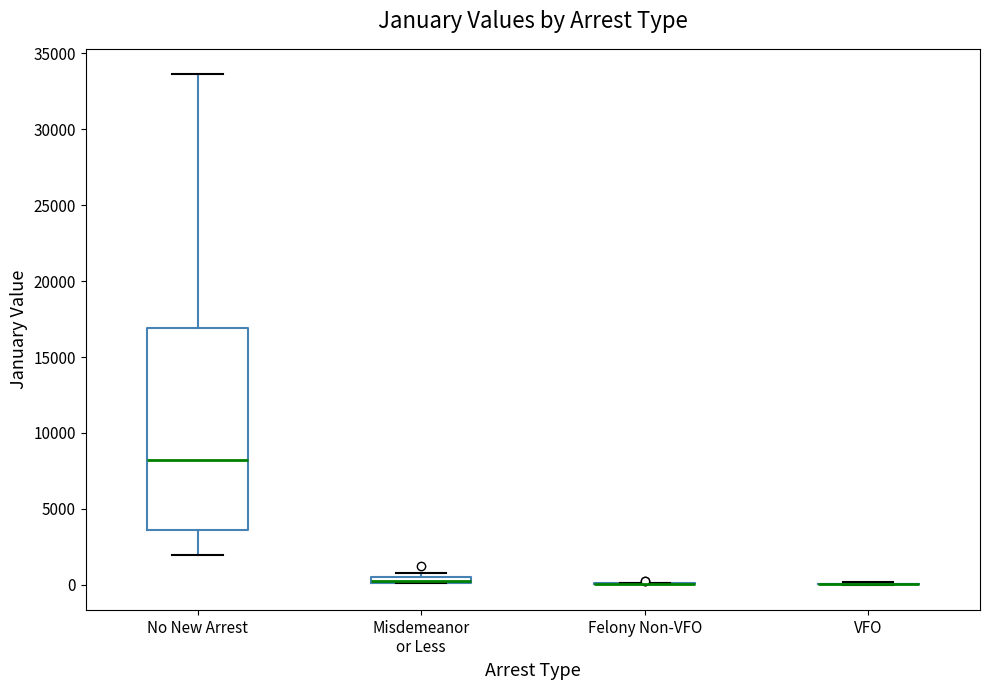

Where does the median line of the box for No New Arrest sit on the y-axis? The values are not printed on the chart, so give them approximately, as read against the axis.

8000